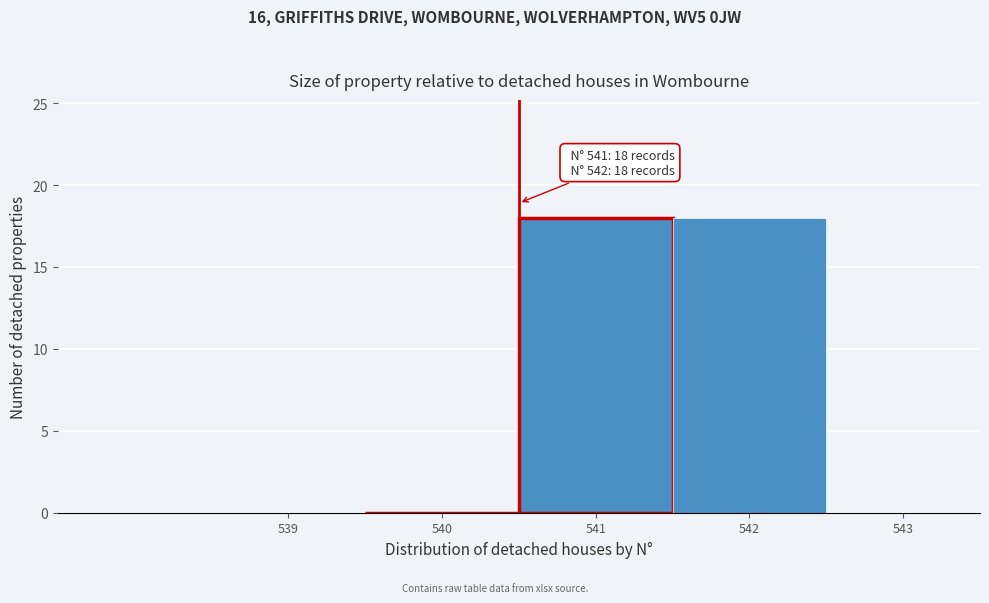

Reading right to left, extract all data points from this chart.

542=18	541=18	540=0	539=0